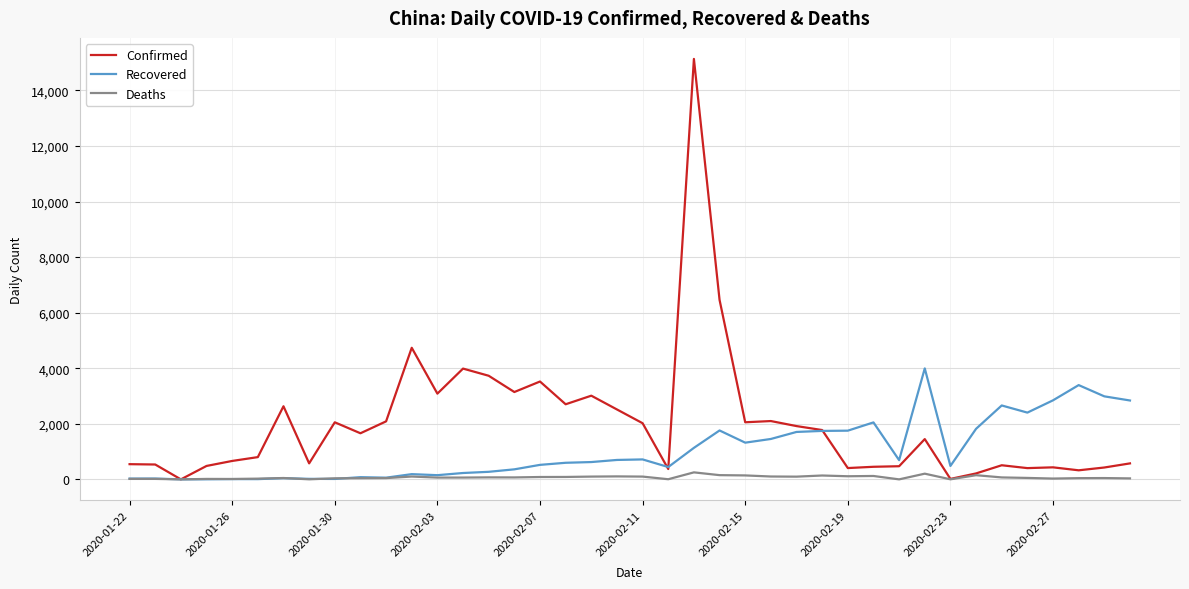

What is the difference between the second highest and second lowest values in the Recovered series?

3390